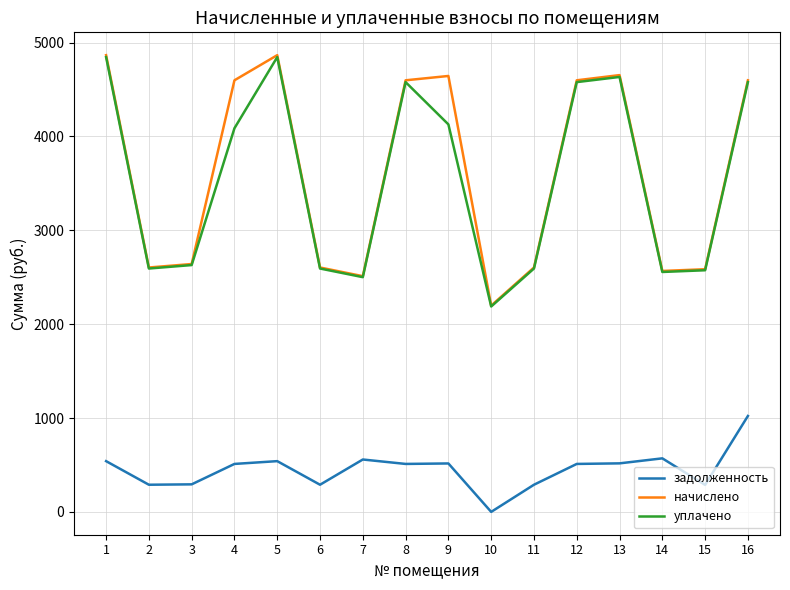

Where does the начислено series first go above 4598?

1